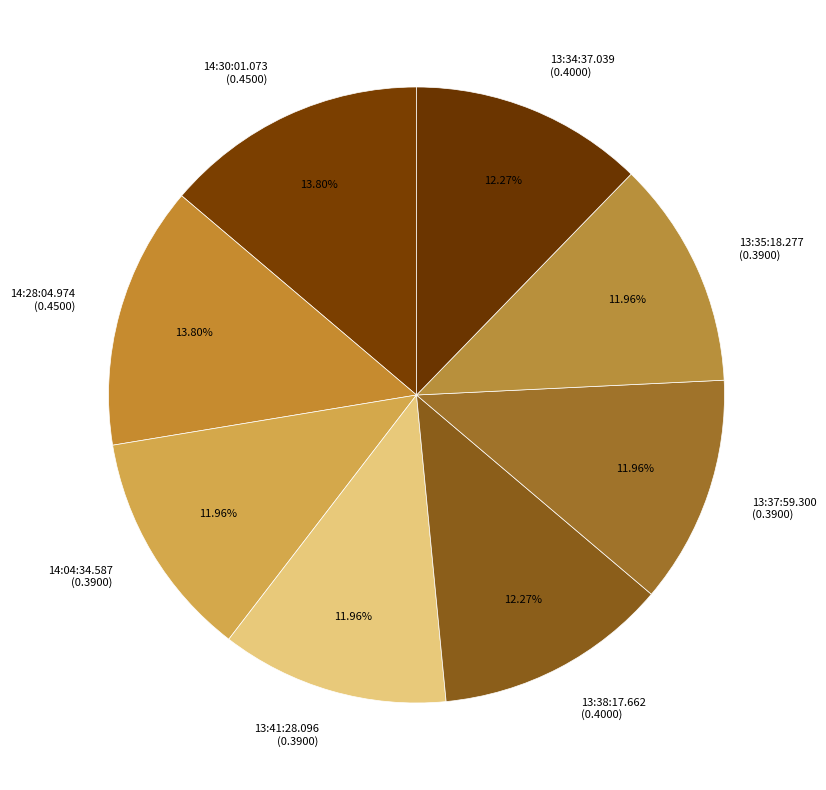

Do 14:28:04.974 (0.4500) and 14:30:01.073 (0.4500) together represent more than half of the pie?

No